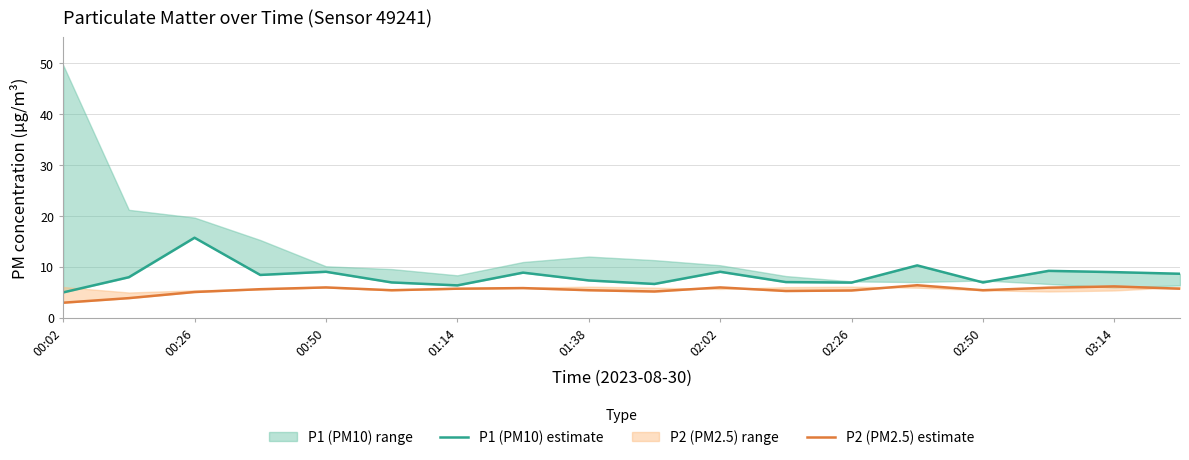

The P2 (PM2.5) estimate series shows 5.2 at 9. True or false?

True